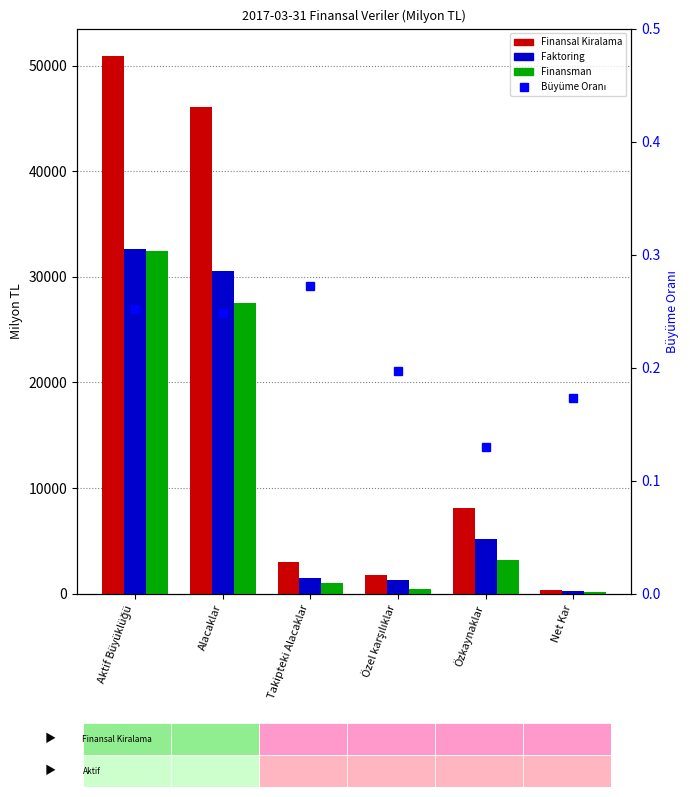

What position from the left is Özel karşılıklar?

4